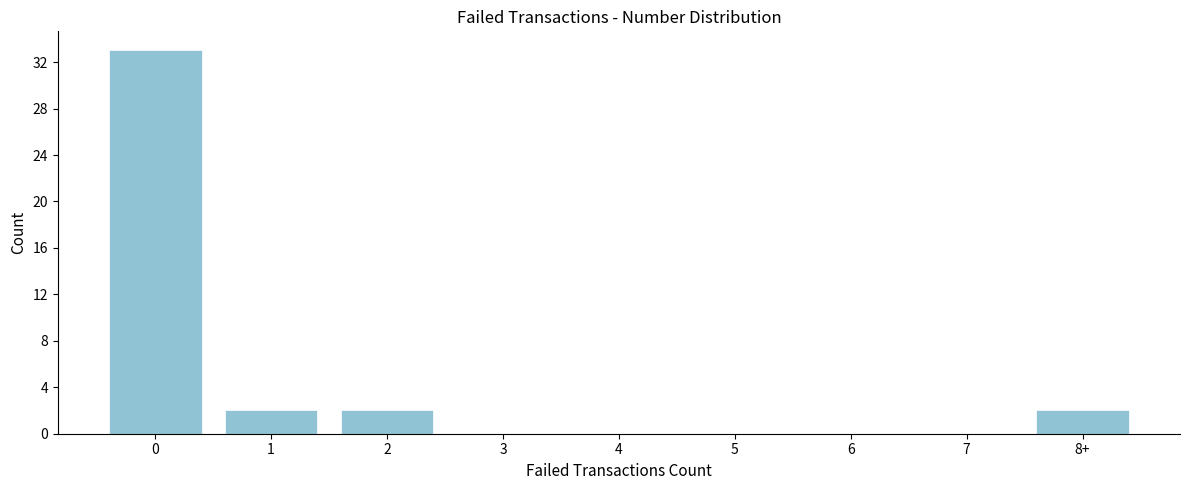

Reading left to right, list all the values displayed in this chart.

0=33	1=2	2=2	3=0	4=0	5=0	6=0	7=0	8+=2